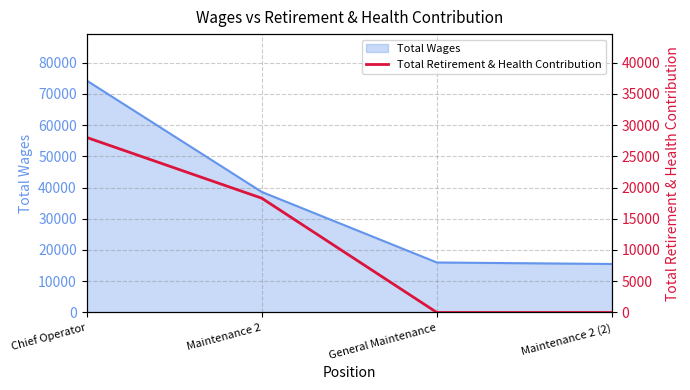

Is it true that the value at General Maintenance is 17927?

False